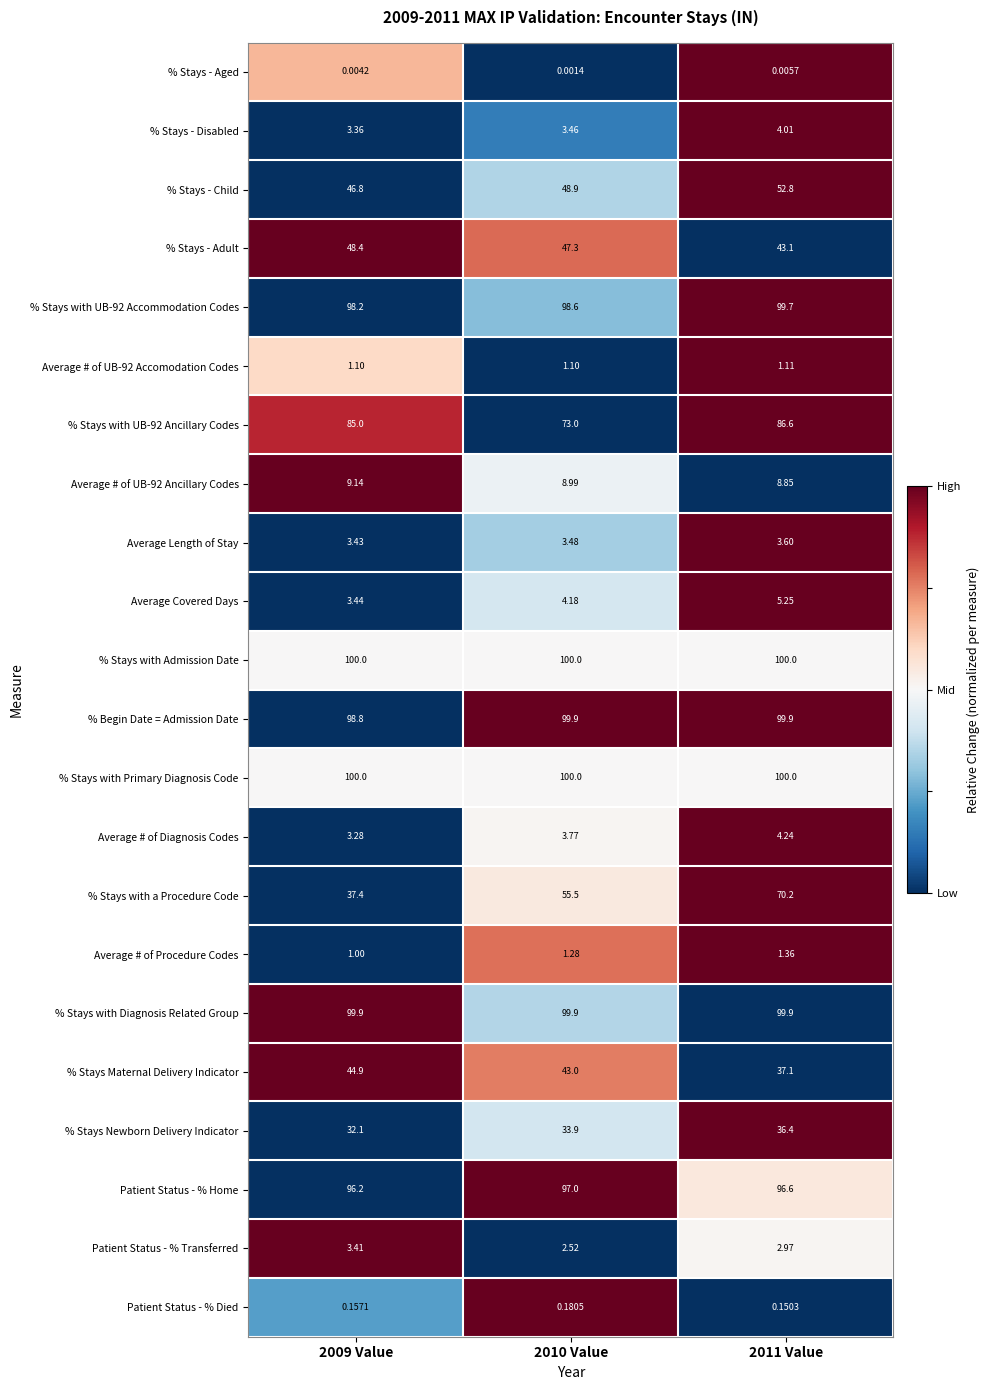

Is the value of Average # of Diagnosis Codes at 2009 Value greater than the value of Average Covered Days at 2010 Value?

No